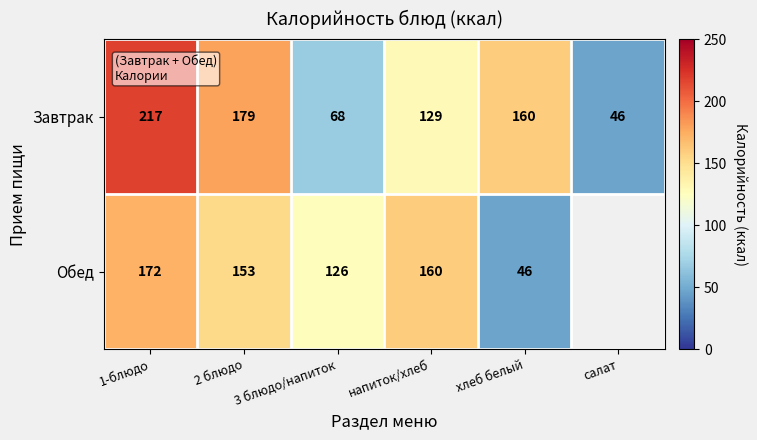

At which label does Завтрак reach its peak?

1-блюдо